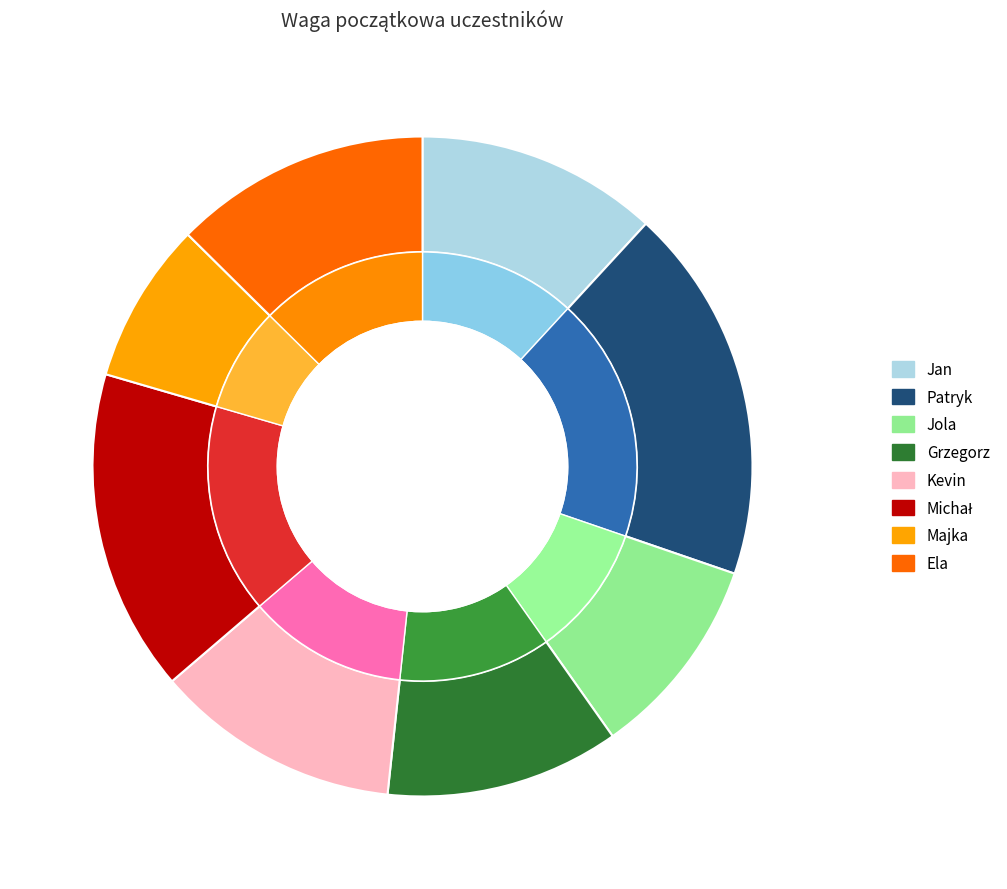

True or false: Kevin accounts for 12% of the total.

True